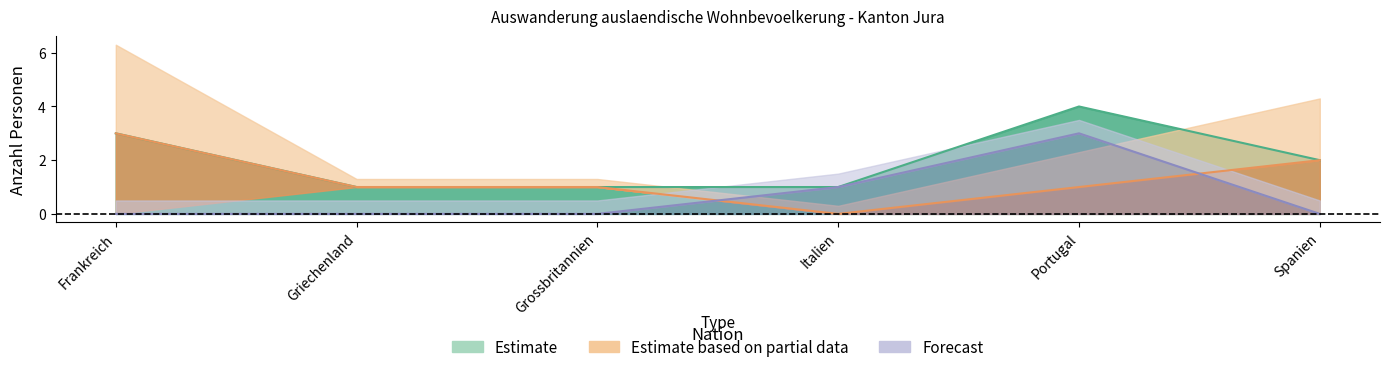

The value of Total staendig at Italien is 1. True or false?

True